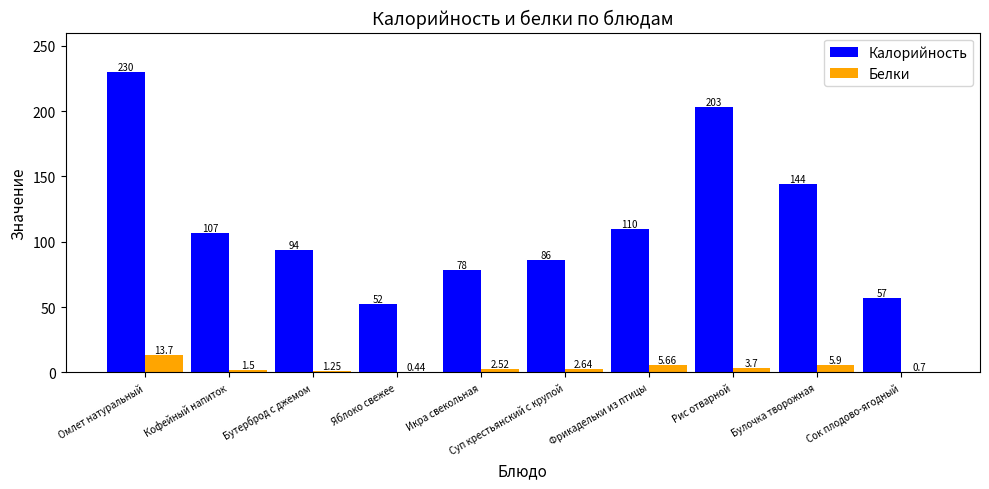

Which category has the highest value in the Калорийность series?

Омлет натуральный